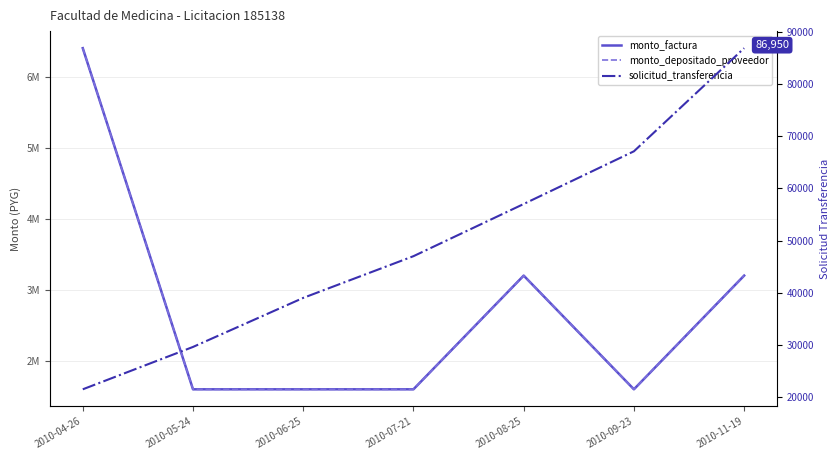

What is the minimum value shown in the chart?

21431